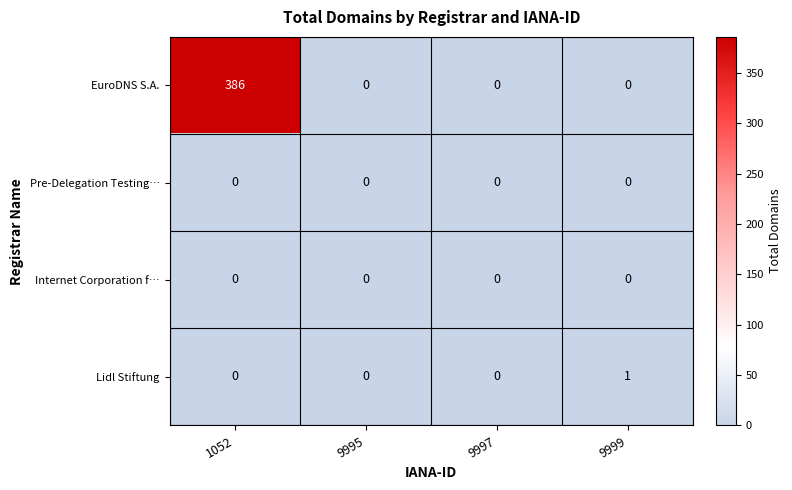

True or false: Lidl Stiftung has a value of 1 at 9995.

False